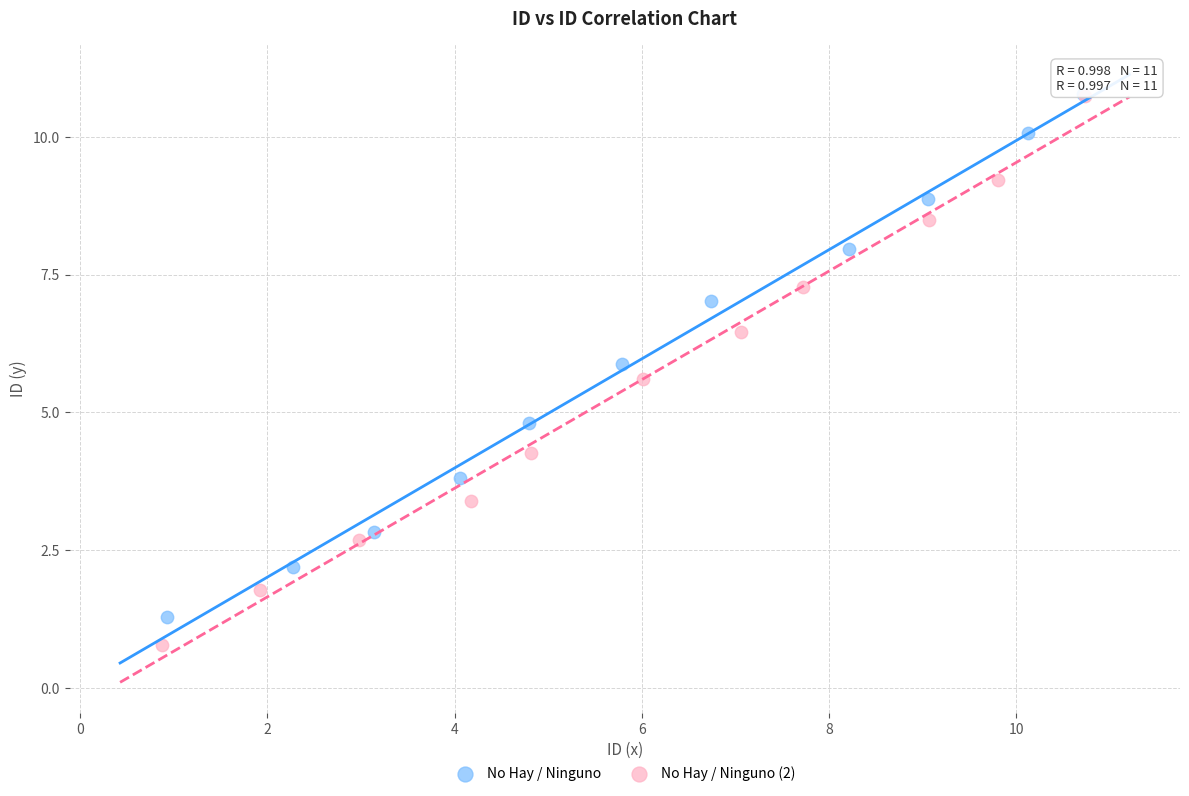

Which series reaches the minimum Y coordinate?

No Hay / Ninguno (2)